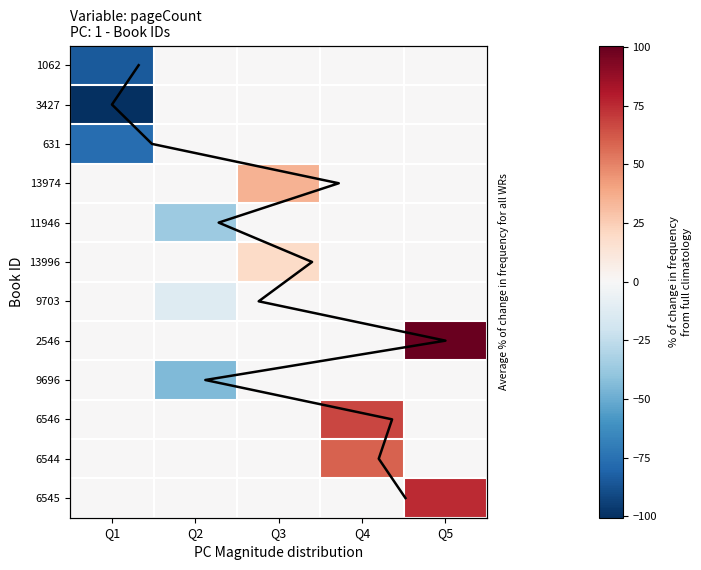

Which series has the largest total across all categories?

2546